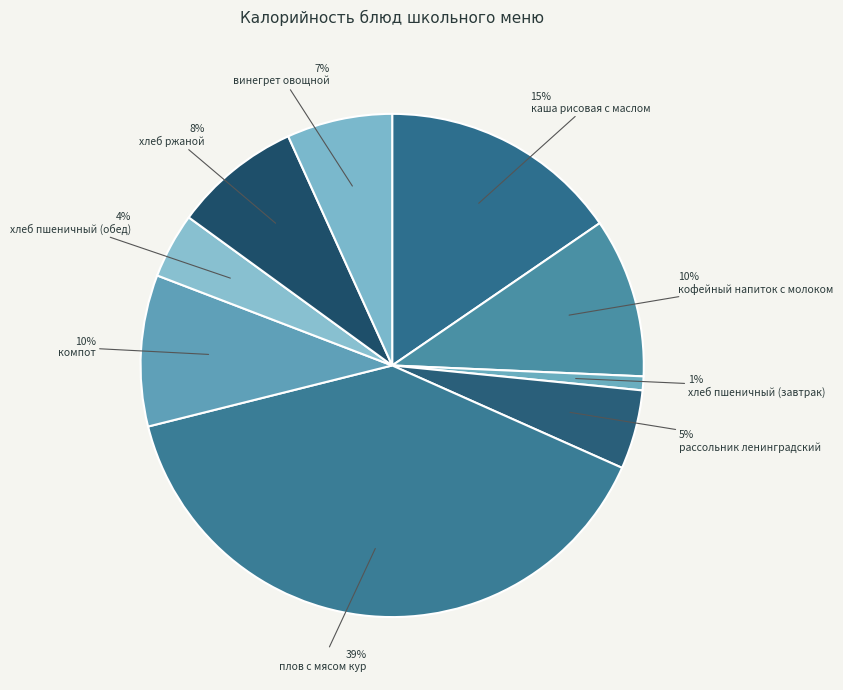

Count the number of slices in the pie.

9